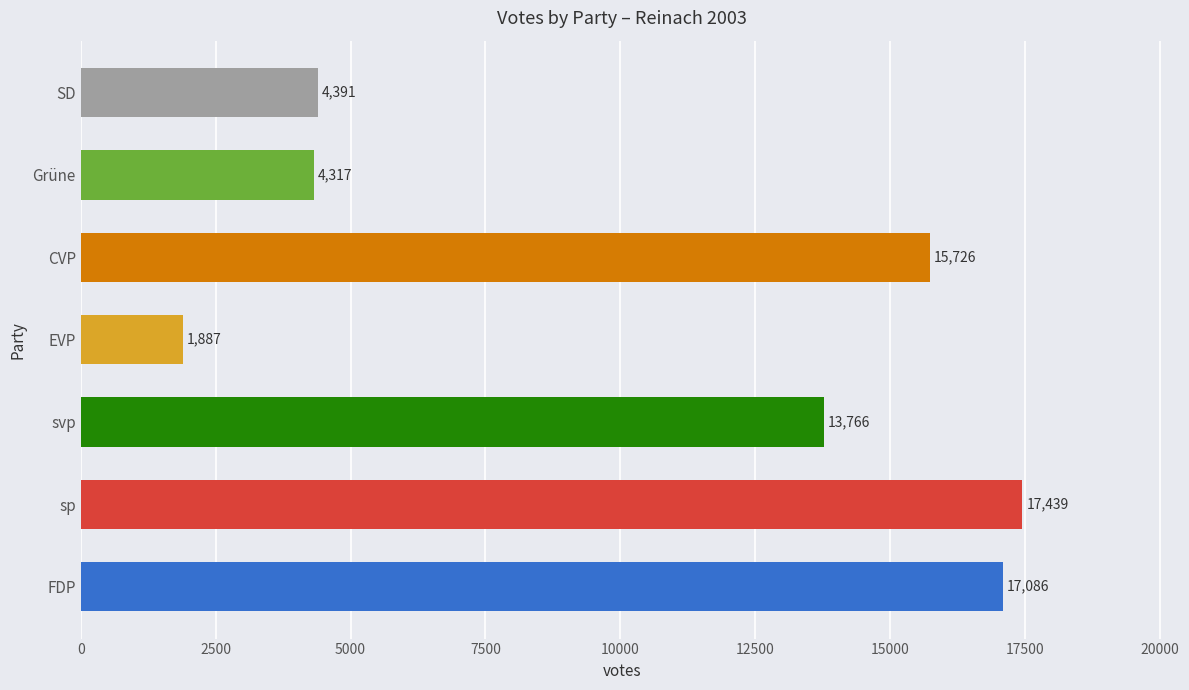

What is the greatest value displayed?

17439